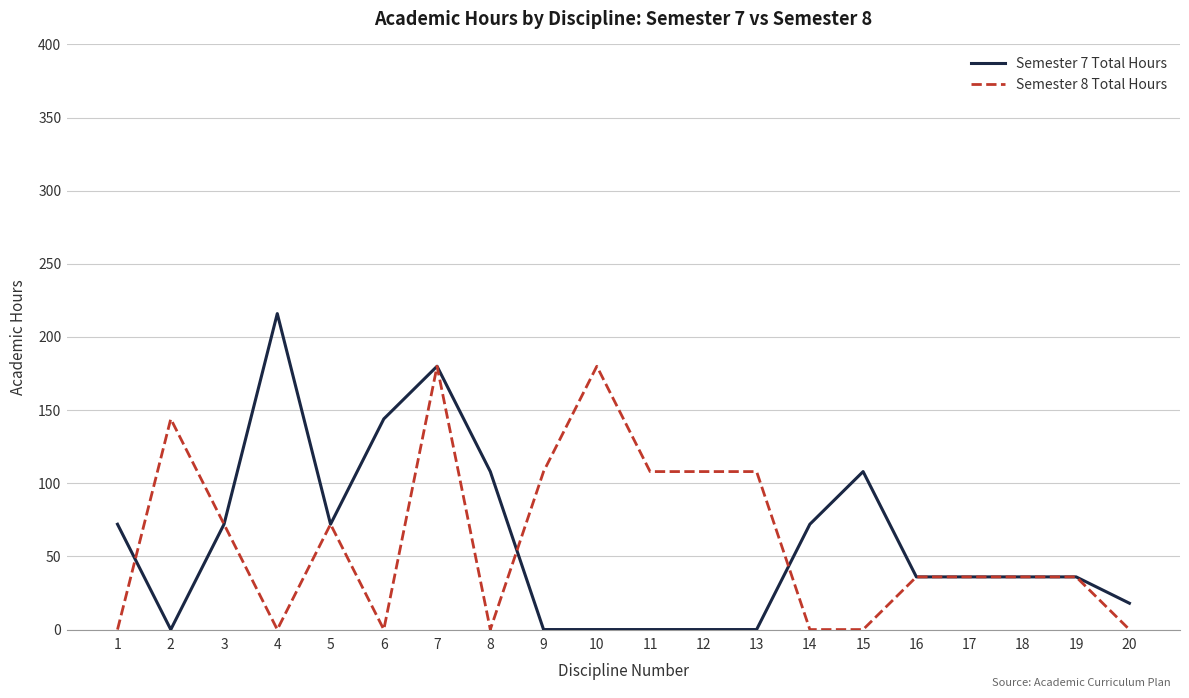

What is the maximum value shown in the chart?

216